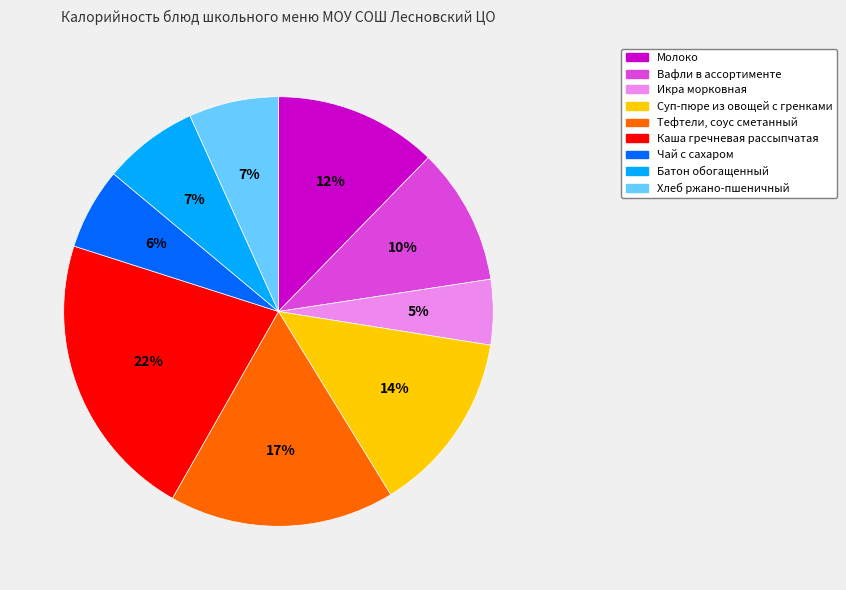

Count the number of slices in the pie.

9